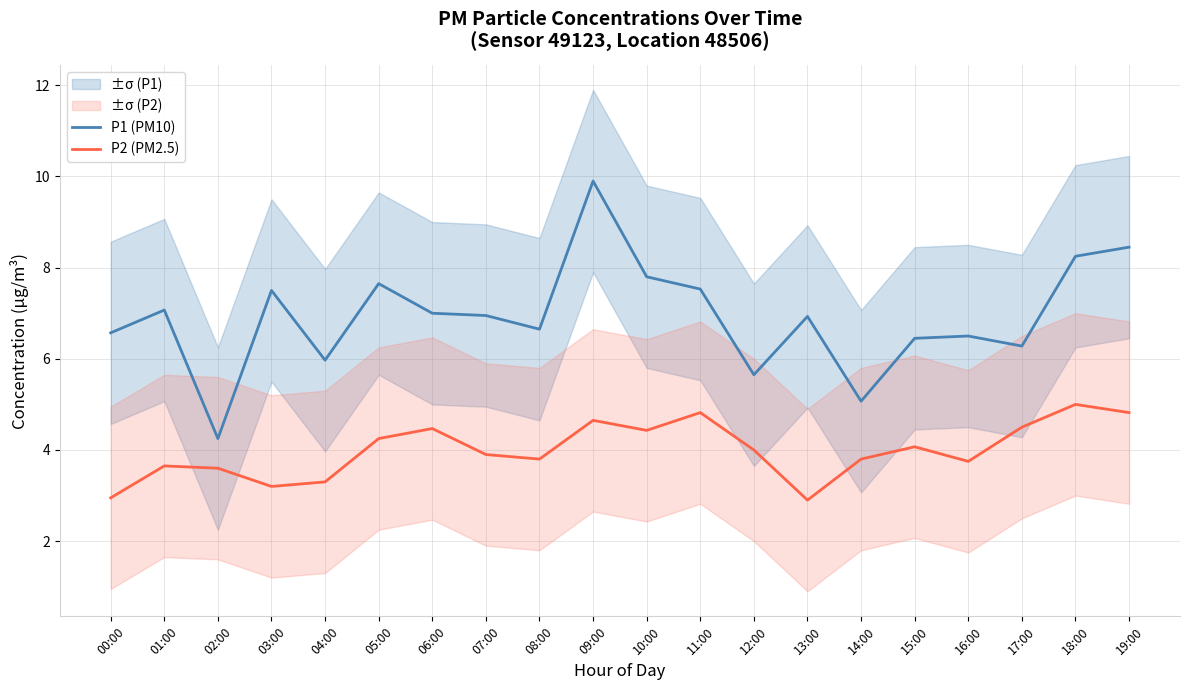

Does the chart display data point markers on the line(s)?

No